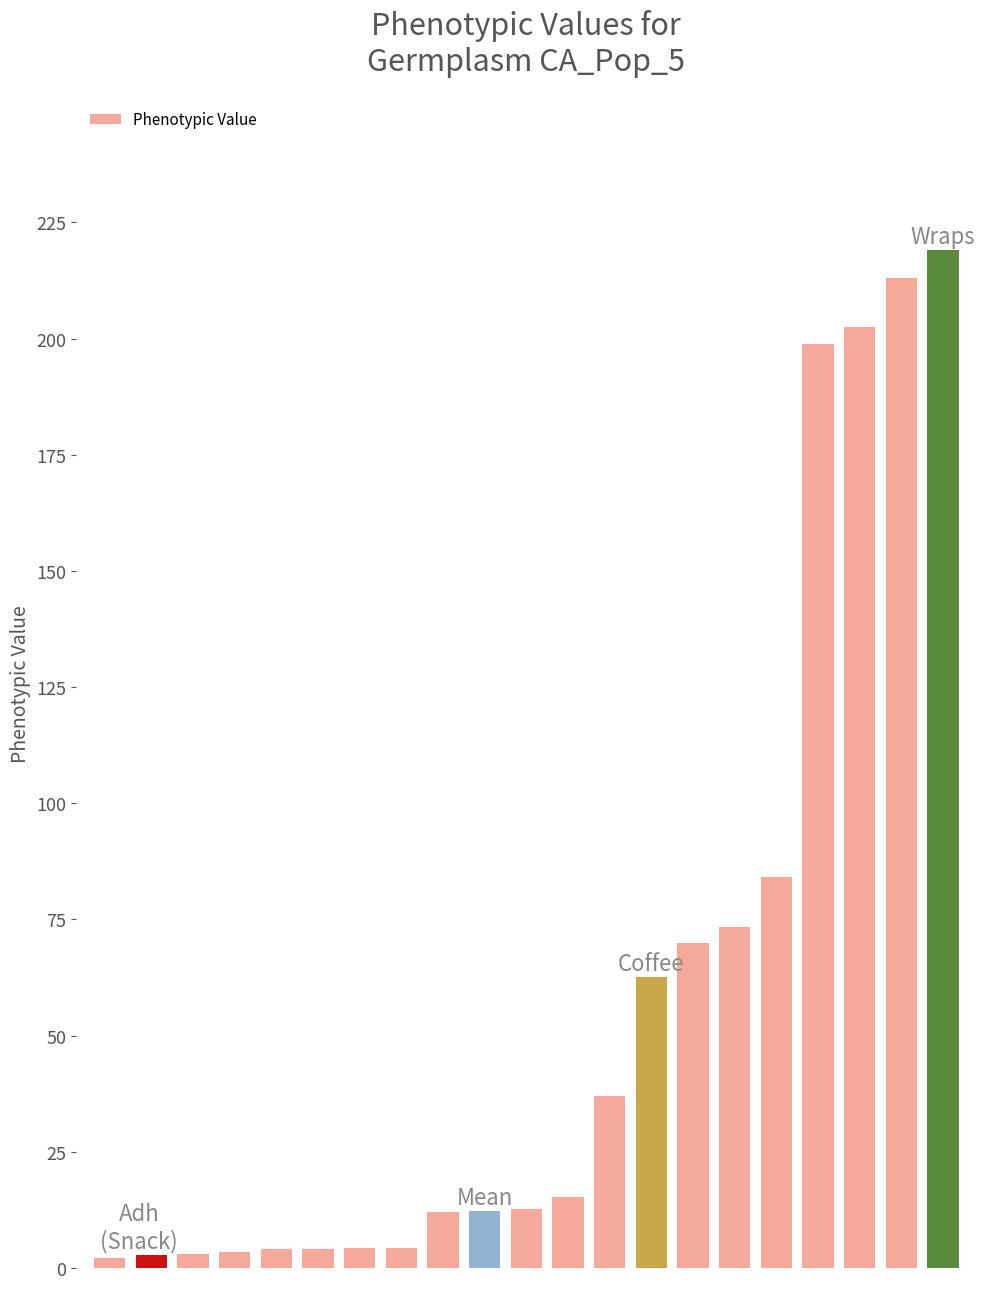

What is the difference between the maximum and second lowest values?

216.1